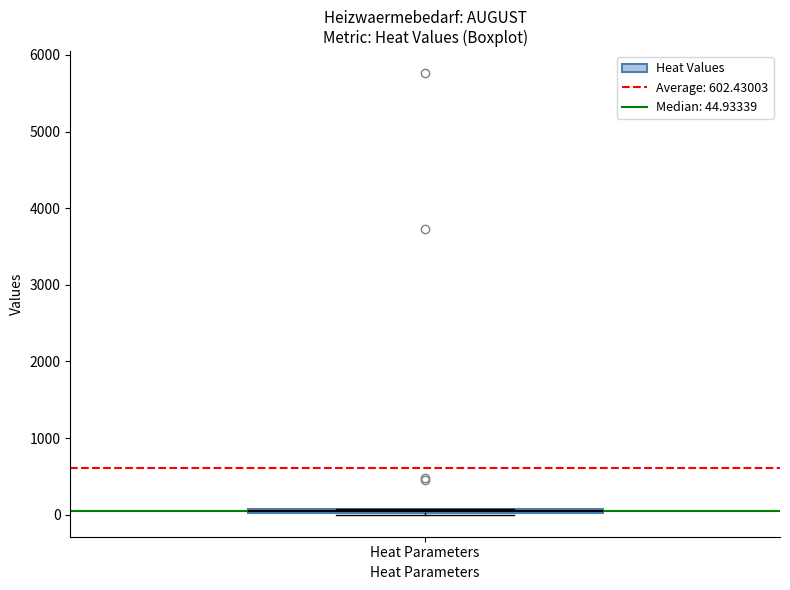

Where is the lower edge of the box for Heat Parameters on the y-axis? The values are not printed on the chart, so give them approximately, as read against the axis.

0